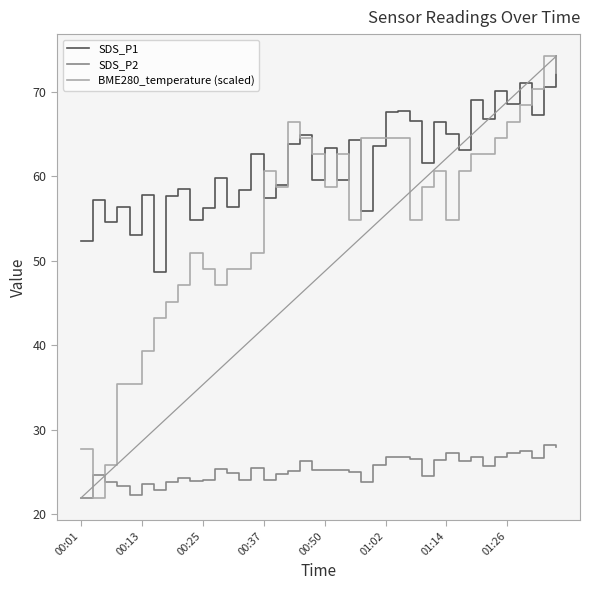

Rank the series by their average value, from lowest to highest.

SDS_P2, BME280_temperature (scaled), SDS_P1